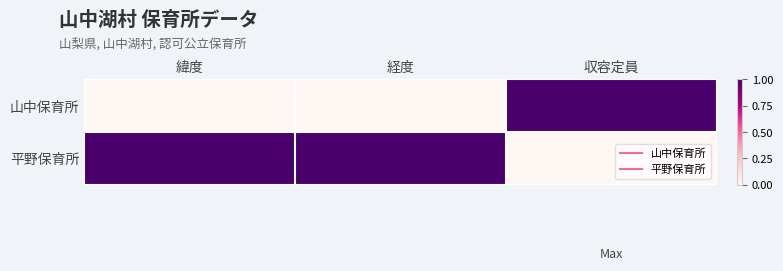

How many series are shown in this chart?

2